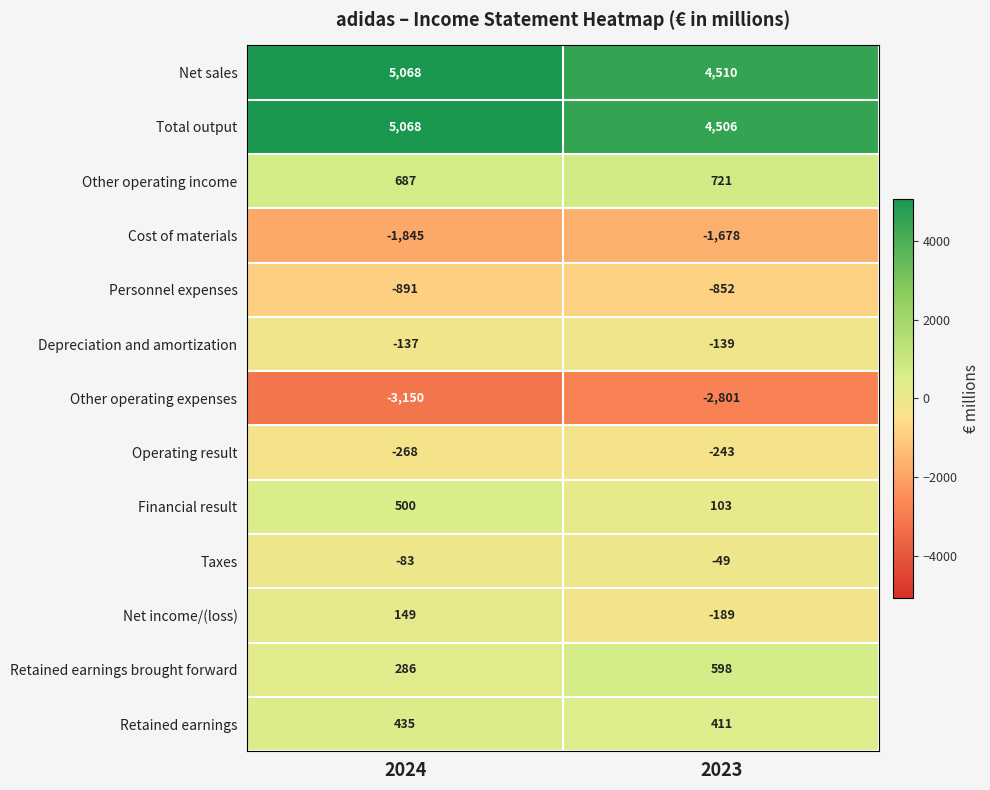

At which category is the sum across all series the highest?

2024